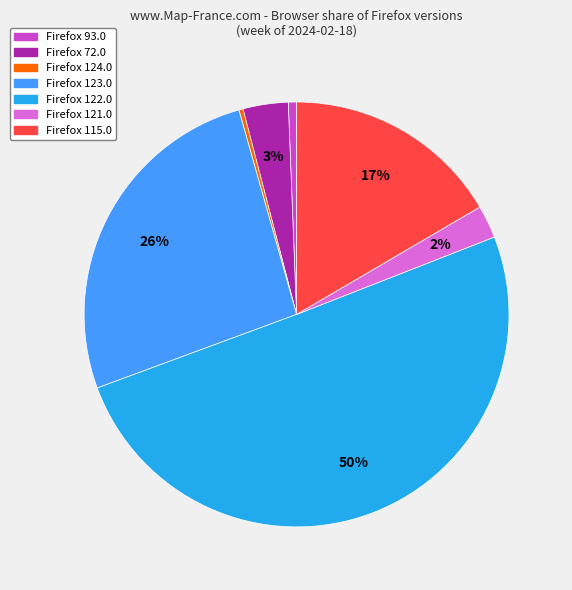

How many slices are in this pie chart?

7